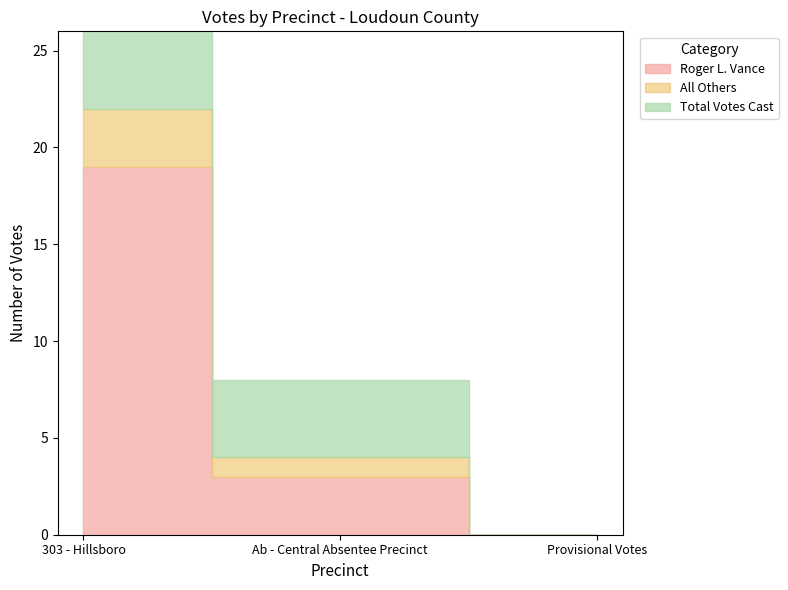

Reading left to right, transcribe all the data shown in this chart.

Roger L. Vance: 303 - Hillsboro=19	Ab - Central Absentee Precinct=3	Provisional Votes=0
All Others: 303 - Hillsboro=3	Ab - Central Absentee Precinct=1	Provisional Votes=0
Total Votes Cast: 303 - Hillsboro=22	Ab - Central Absentee Precinct=4	Provisional Votes=0